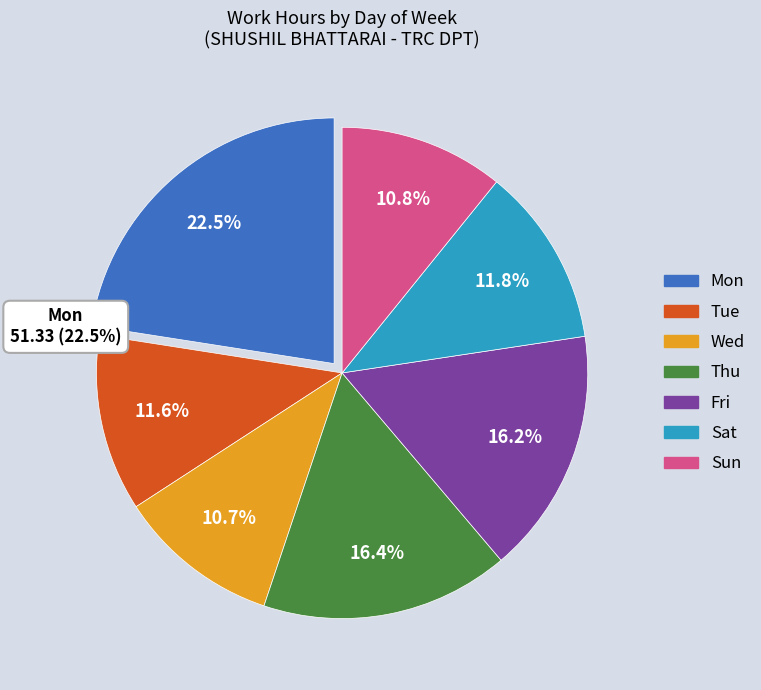

Which category has the biggest portion of the pie?

Mon